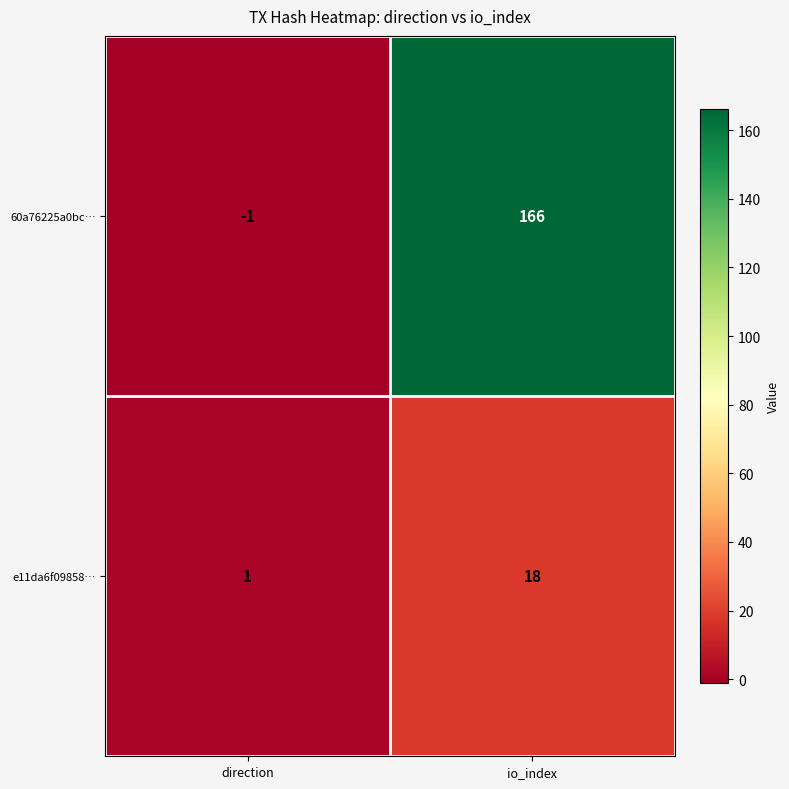

List the labels in order of 60a76225a0bc… value, smallest first.

direction, io_index